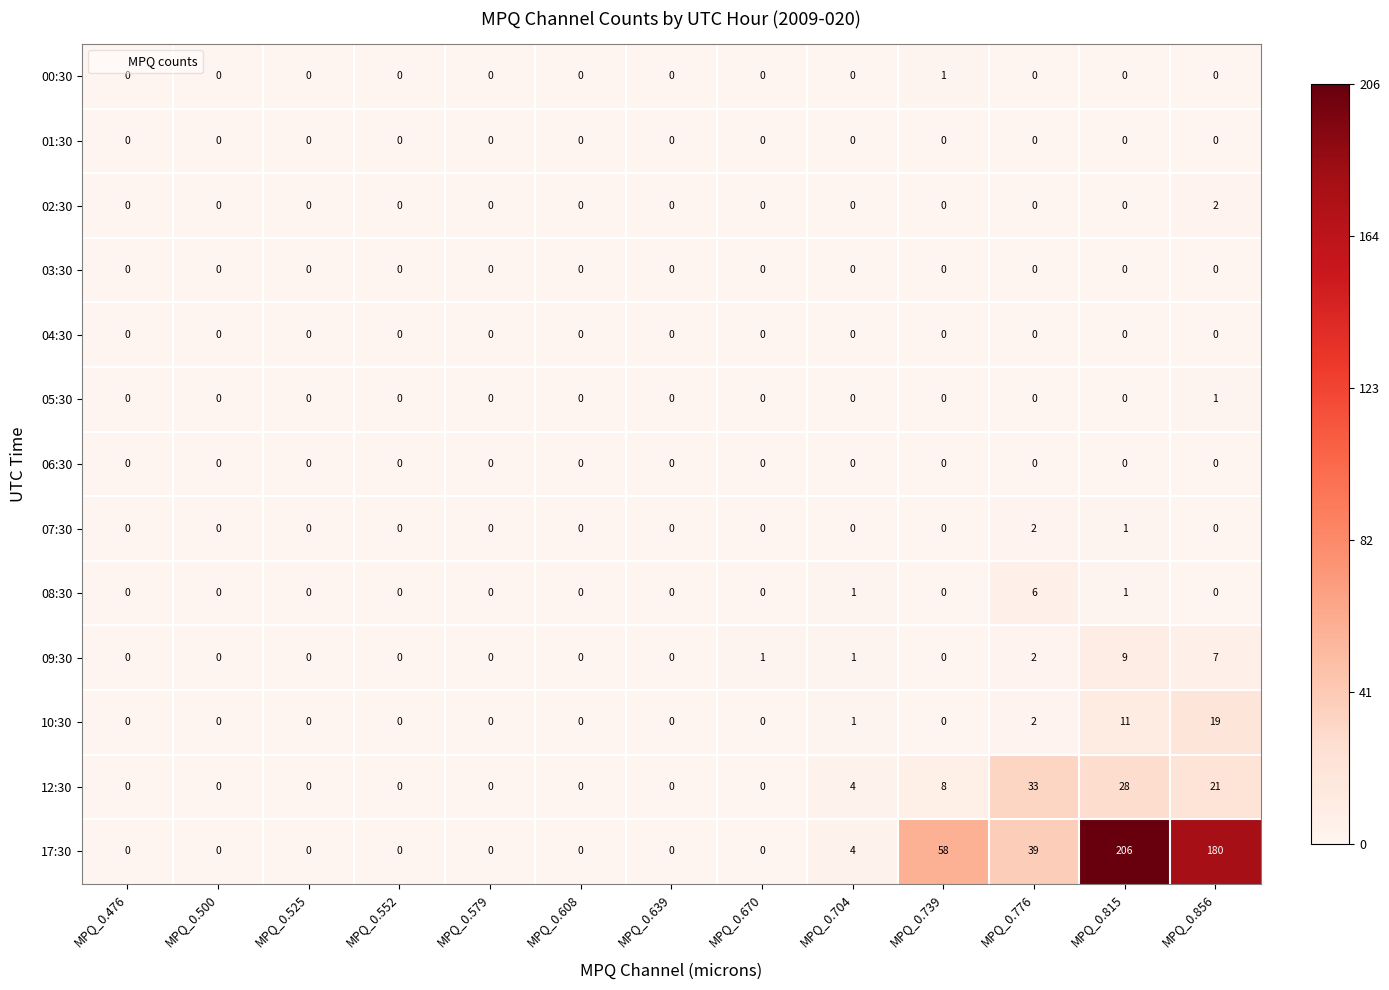

Which series has the largest range (max minus min)?

17:30